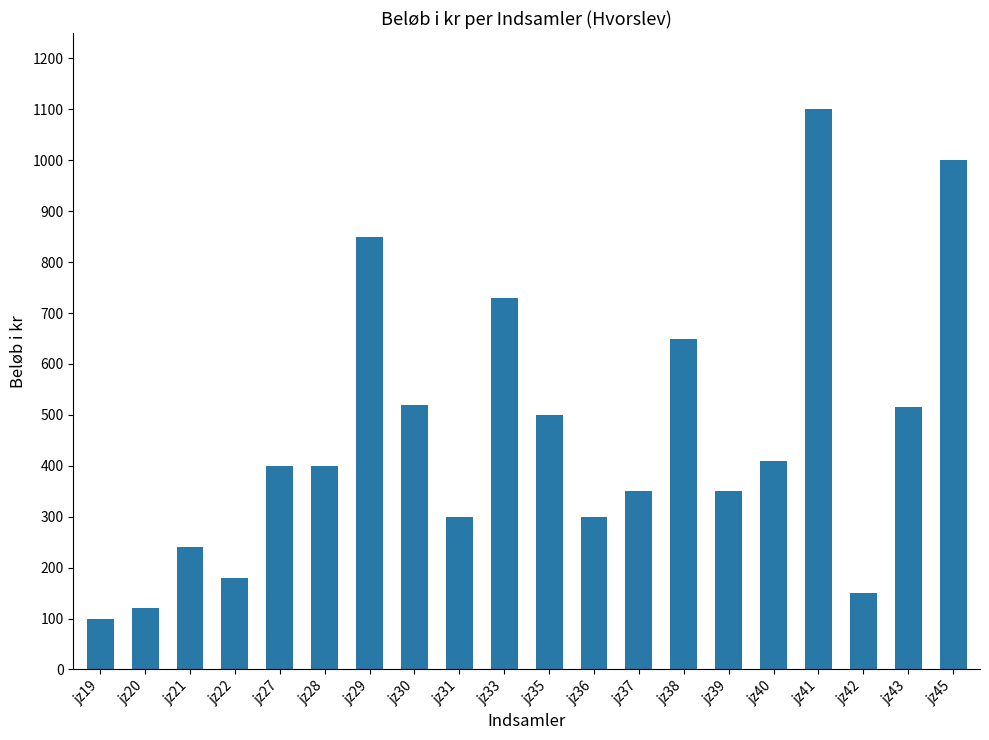

What is the value of the 15th bar from the left?

350